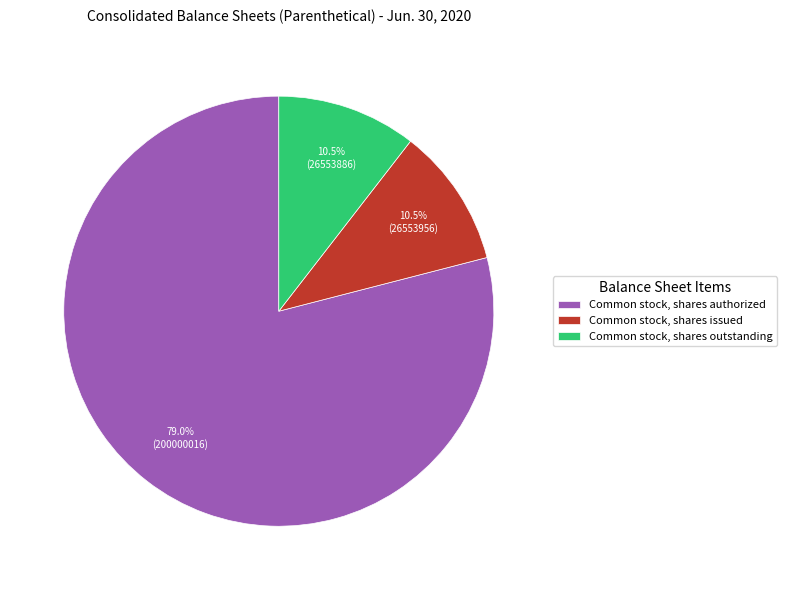

How many segments does this pie chart have?

3